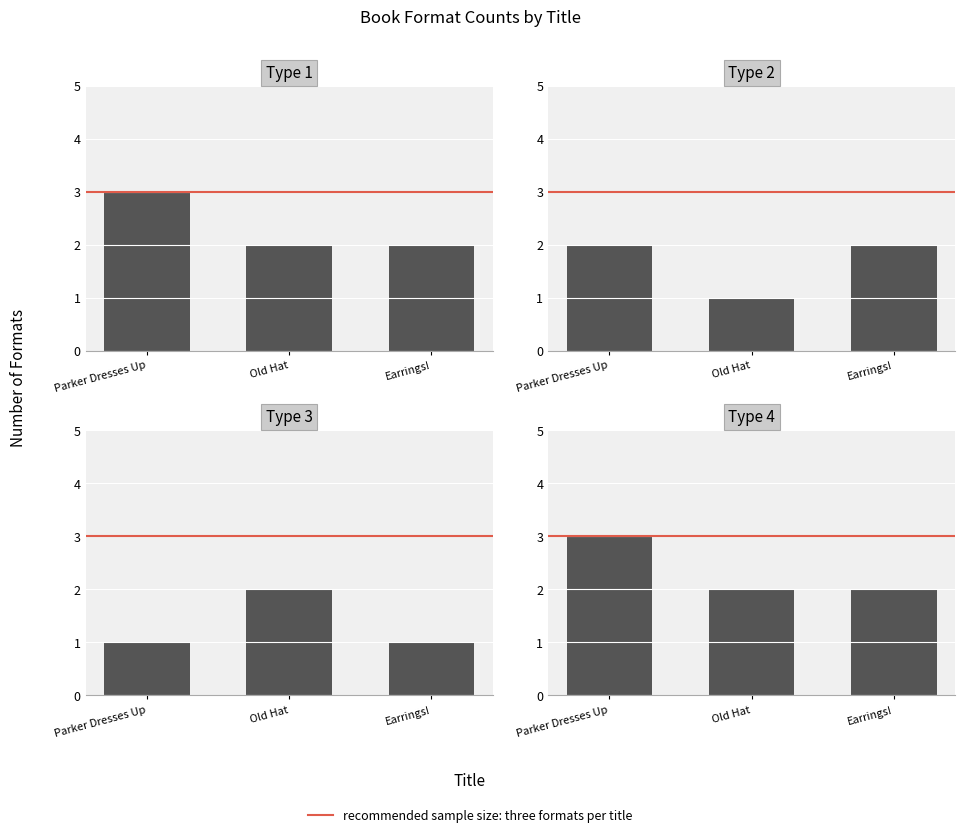

What position from the left is Earrings!?

3